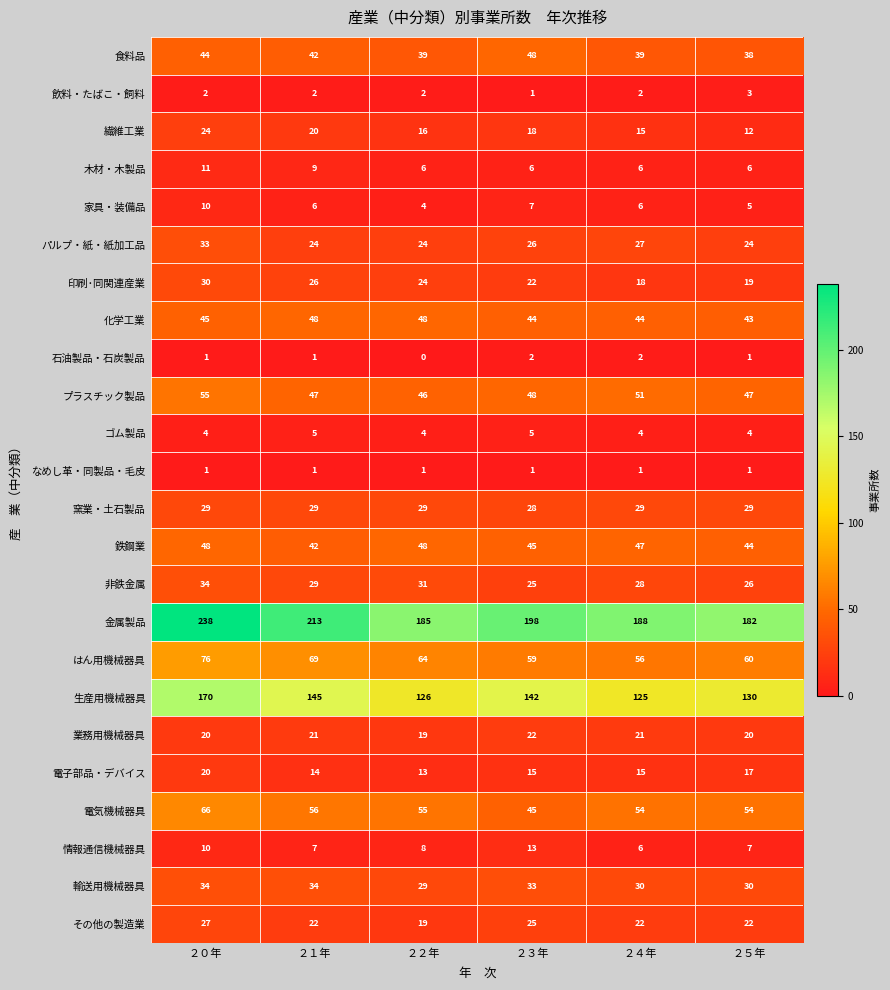

The 飲料・たばこ・飼料 series shows 2 at ２０年. True or false?

True